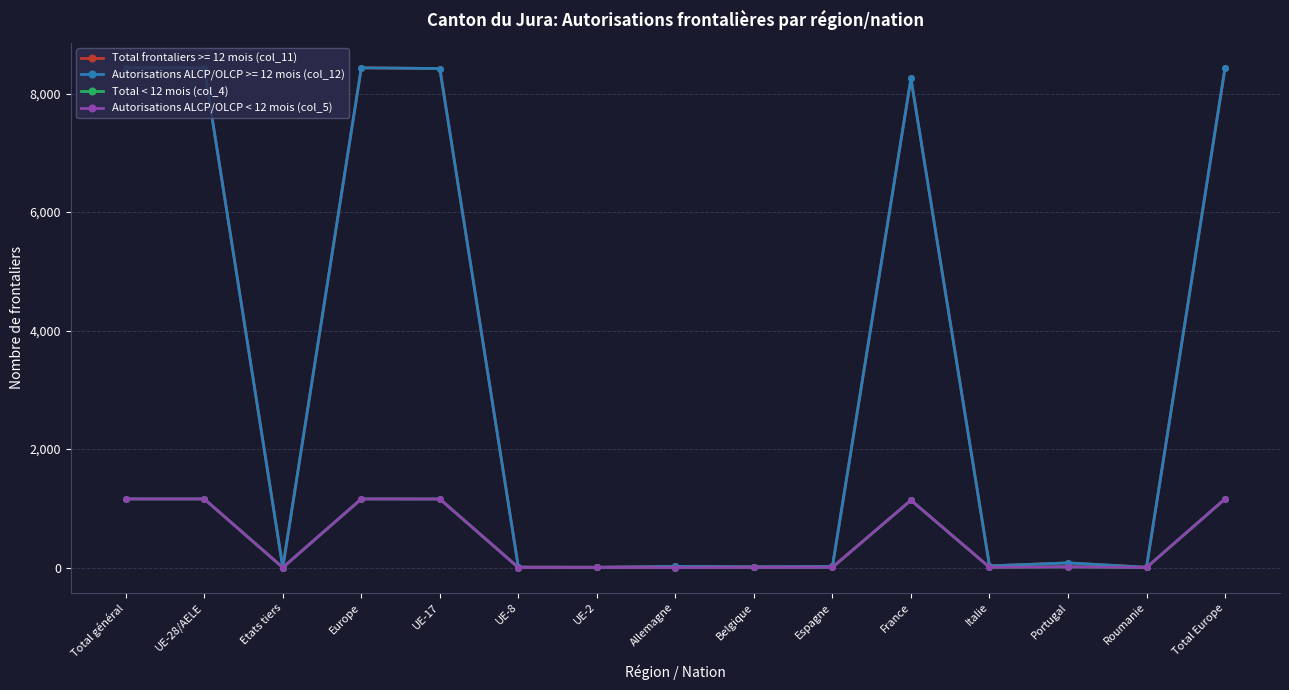

Does the chart have visible grid lines?

Yes